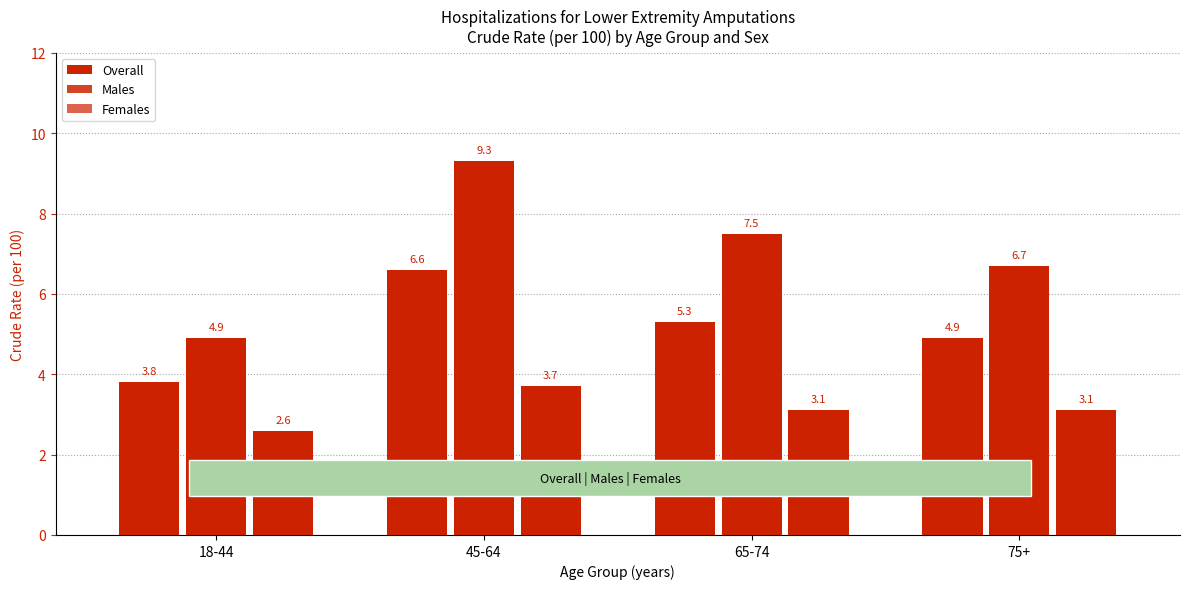

Which has a higher value, 18-44 or 45-64?

45-64